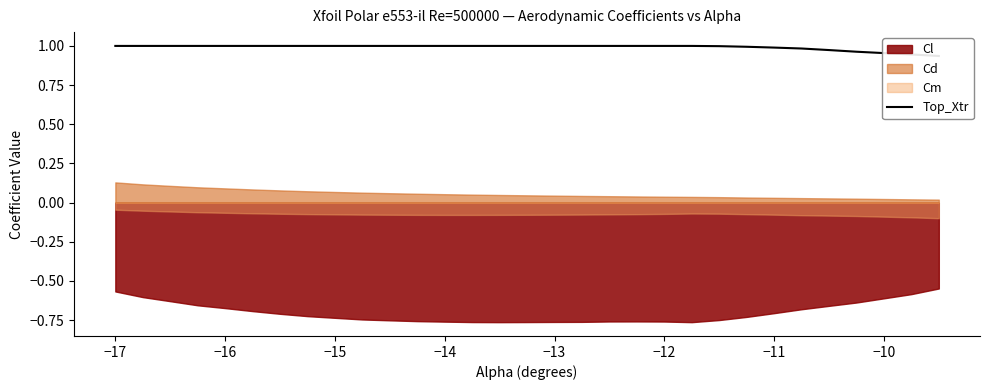

What is the difference between the maximum and minimum values?

0.1